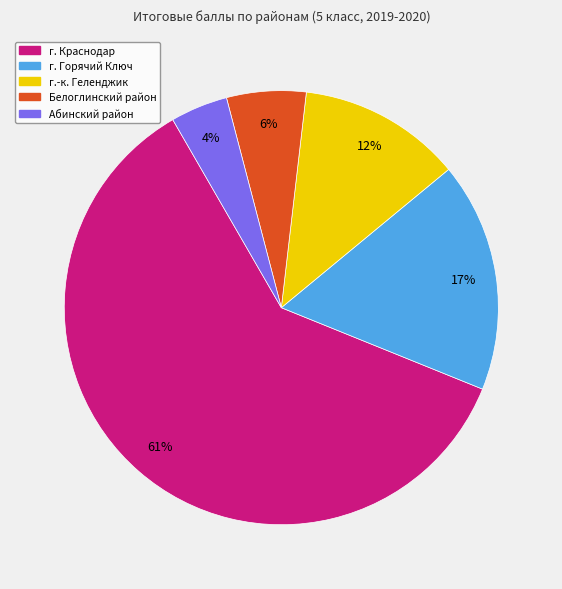

To the nearest percent, what is the average slice percentage?

20%